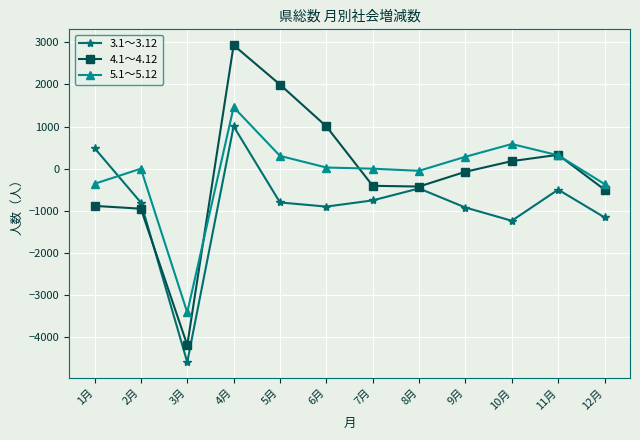

How many lines are shown in the chart?

3